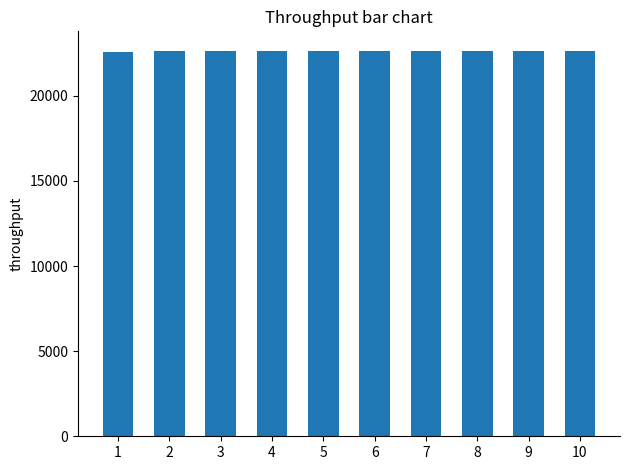

What is the greatest value displayed?

22660.0